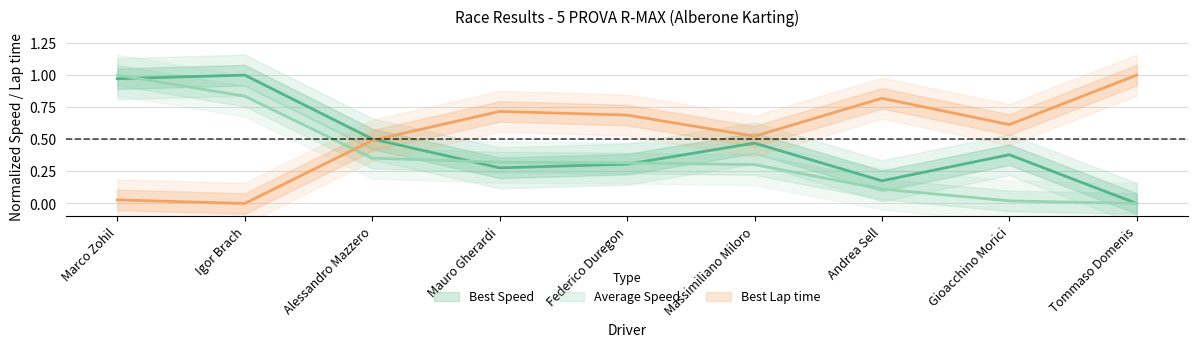

Which series changed the most between Mauro Gherardi and Massimiliano Miloro?

Best Lap time